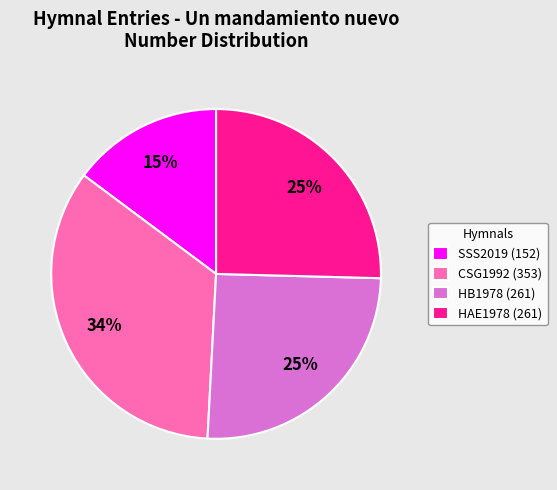

Which category has the biggest portion of the pie?

CSG1992 (353)